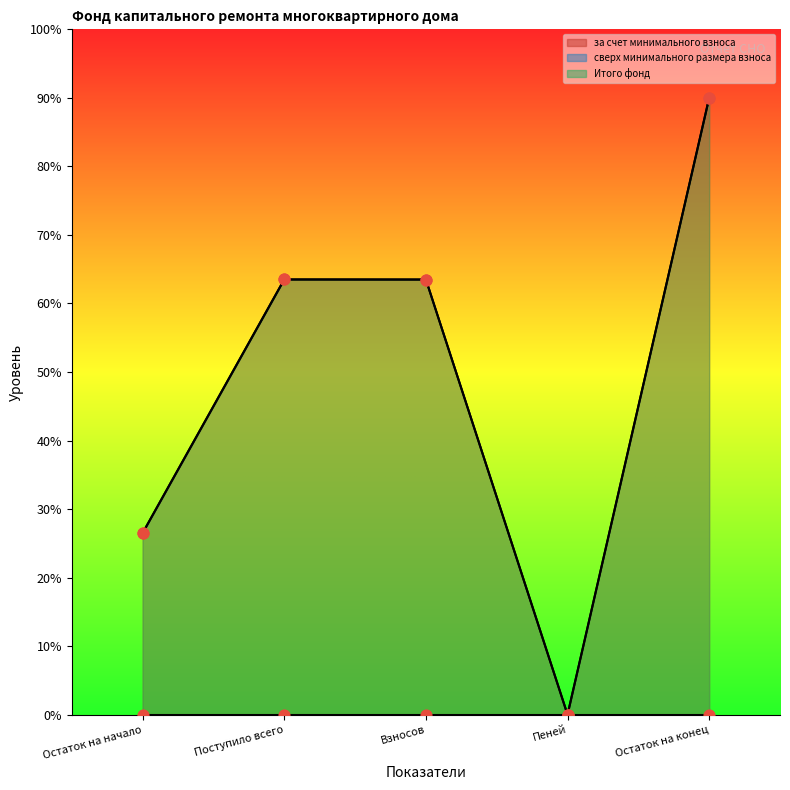

Which series has the widest spread of Y values?

за счет минимального взноса